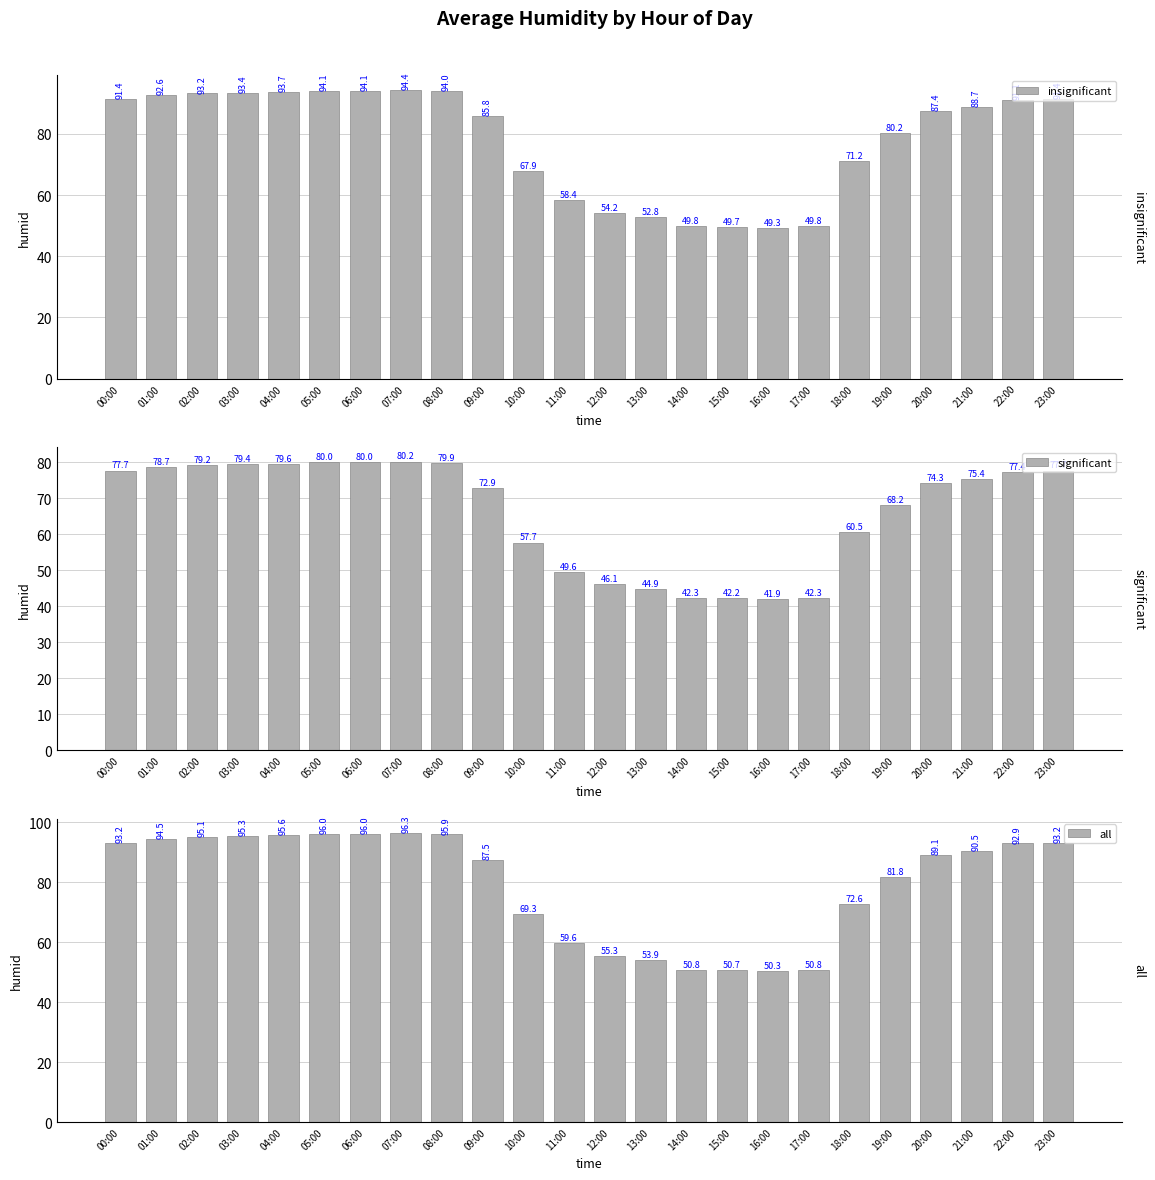

How many categories are shown in the chart?

24